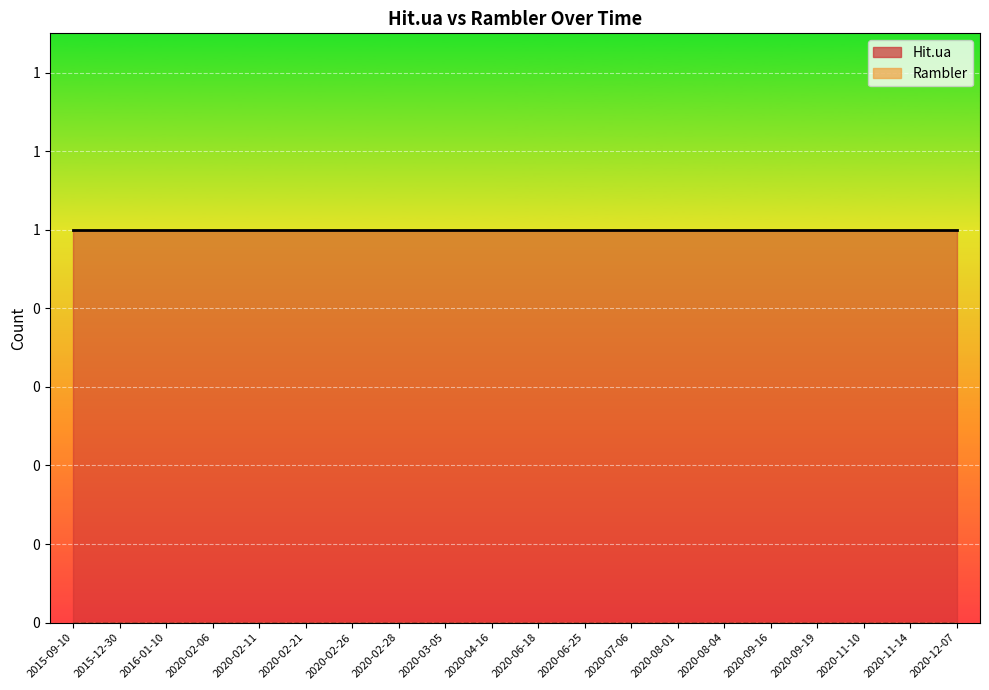

What is the difference between the highest and lowest values at 2020-09-19?

1